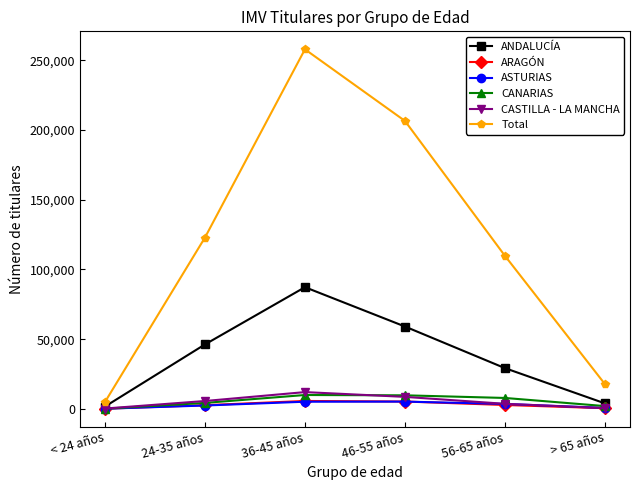

What is the greatest value displayed?

257894